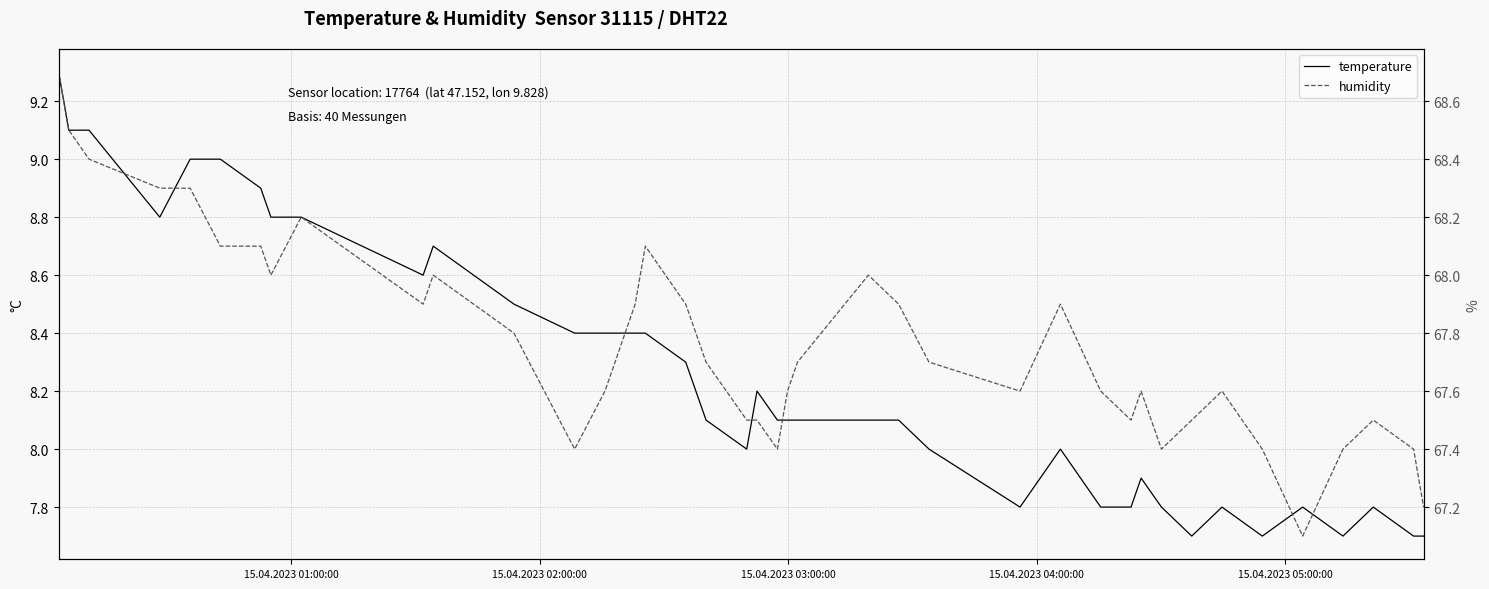

What is the label of the 5th point from the left?

15.04.2023 05:00:00